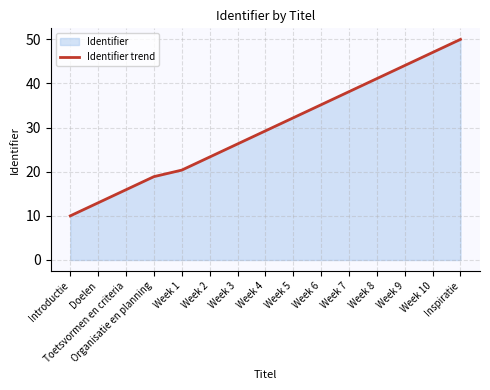

What is the label of the 8th point from the left?

Week 4